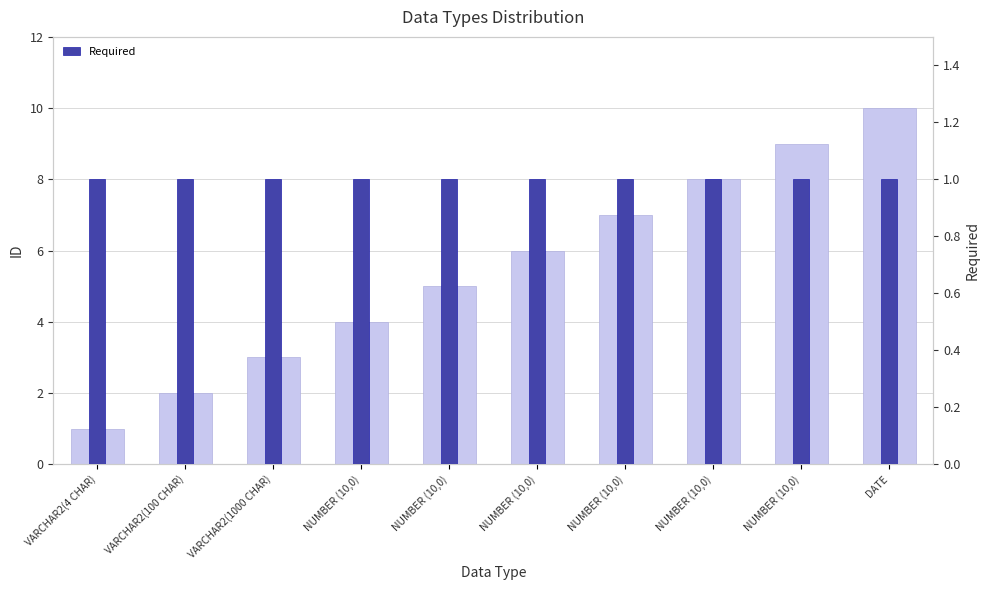

What is the label of the 9th bar from the right?

VARCHAR2(100 CHAR)